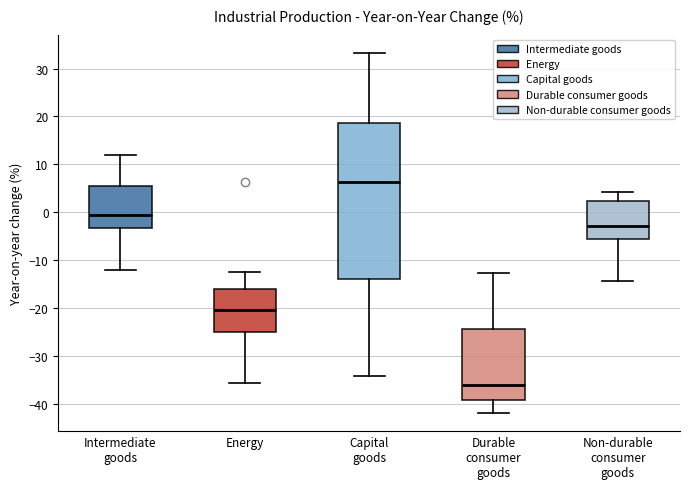

Where does the median line of the box for Durable consumer goods sit on the y-axis? The values are not printed on the chart, so give them approximately, as read against the axis.

-36